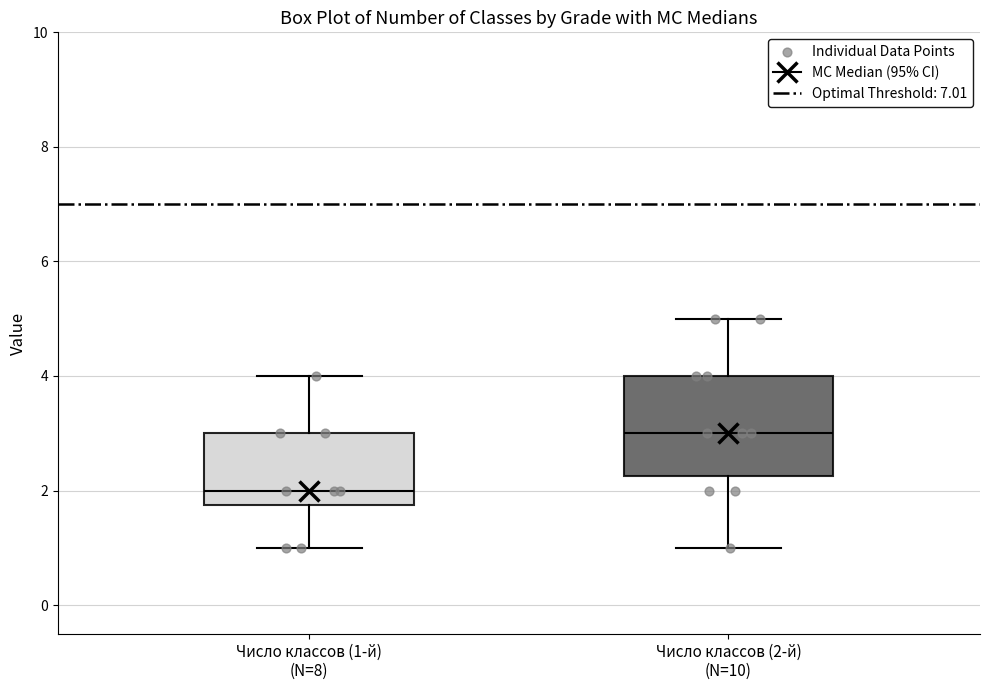

Reading left to right, transcribe this box plot: for each box, give where its median line is, the range the box spans, and where its two whiskers end, as read against the y-axis. The values are not printed on the chart, so give them approximately, as read against the axis.

Число классов (1-й) (N=8): median 2.0, box 1.8 to 3.0, whiskers 1.0 to 4.0
Число классов (2-й) (N=10): median 3.0, box 2.2 to 4.0, whiskers 1.0 to 5.0